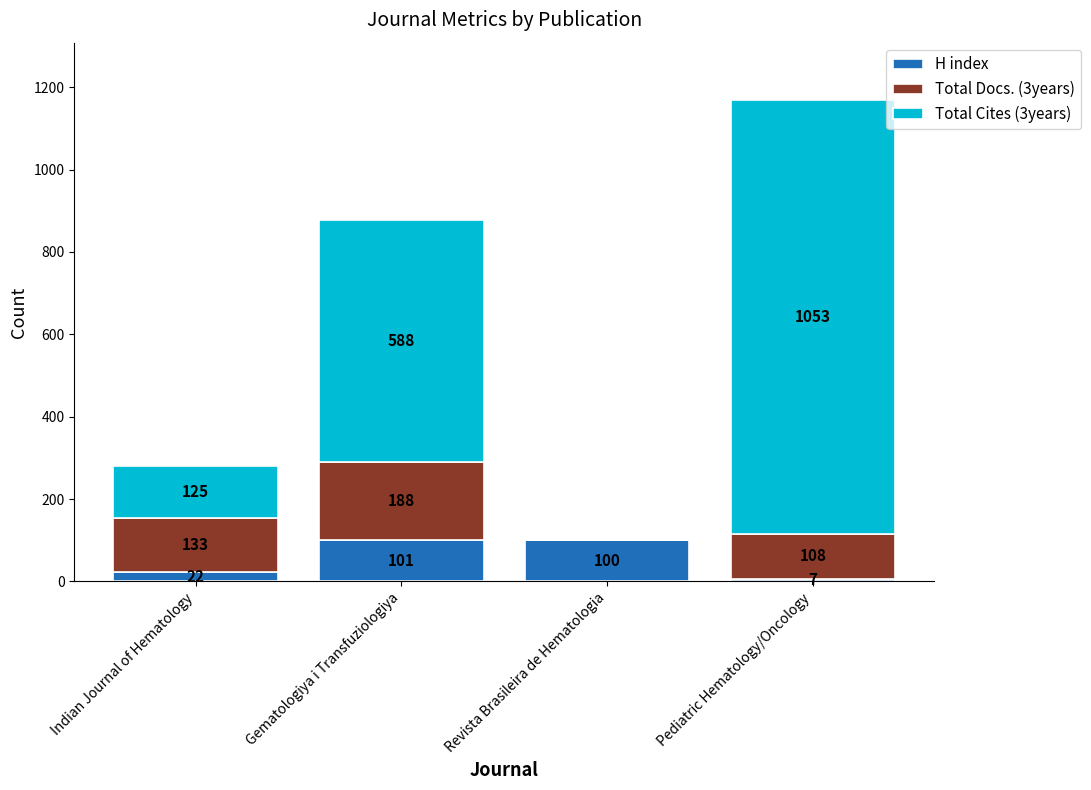

Count the number of data series in this chart.

3